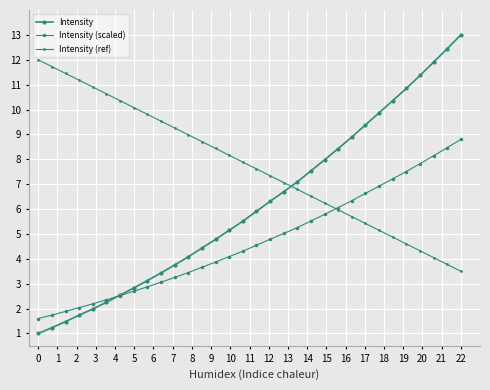

Which series has the largest range (max minus min)?

Intensity